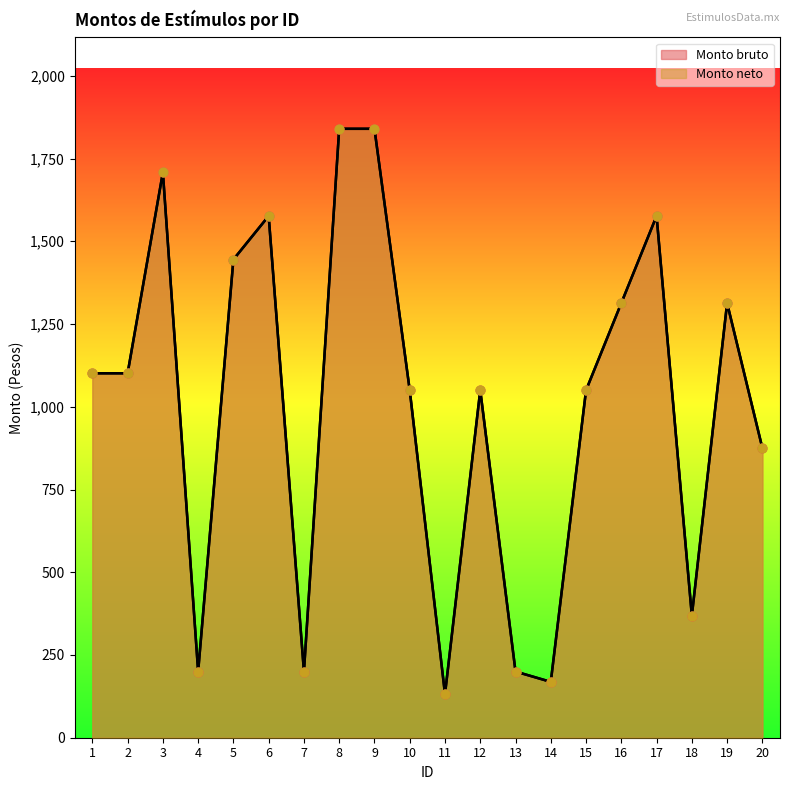

Which series reaches the minimum Y coordinate?

Monto bruto